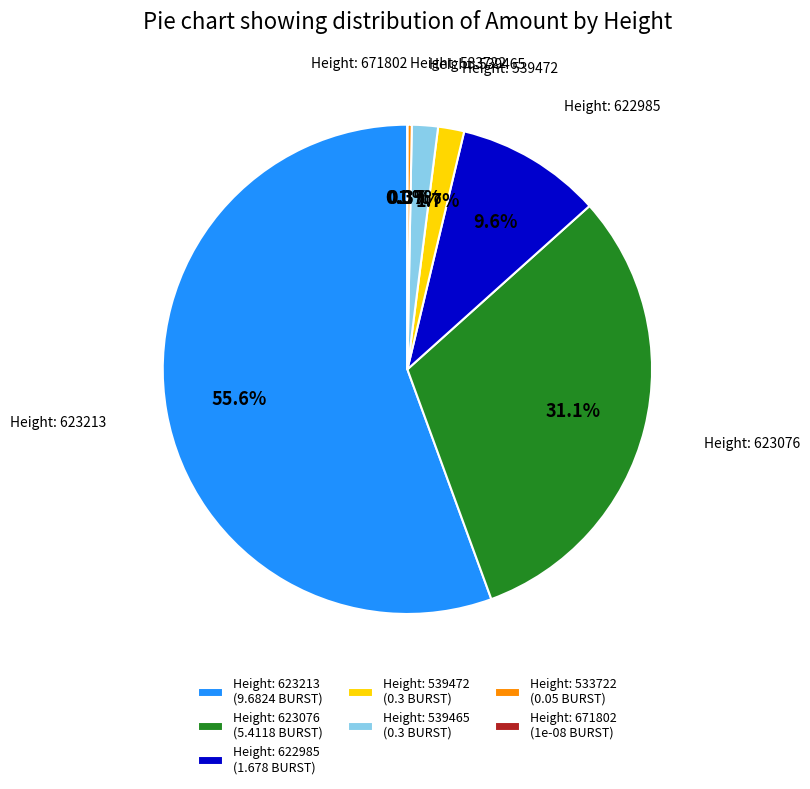

Which slice represents more than half of the pie?

623213